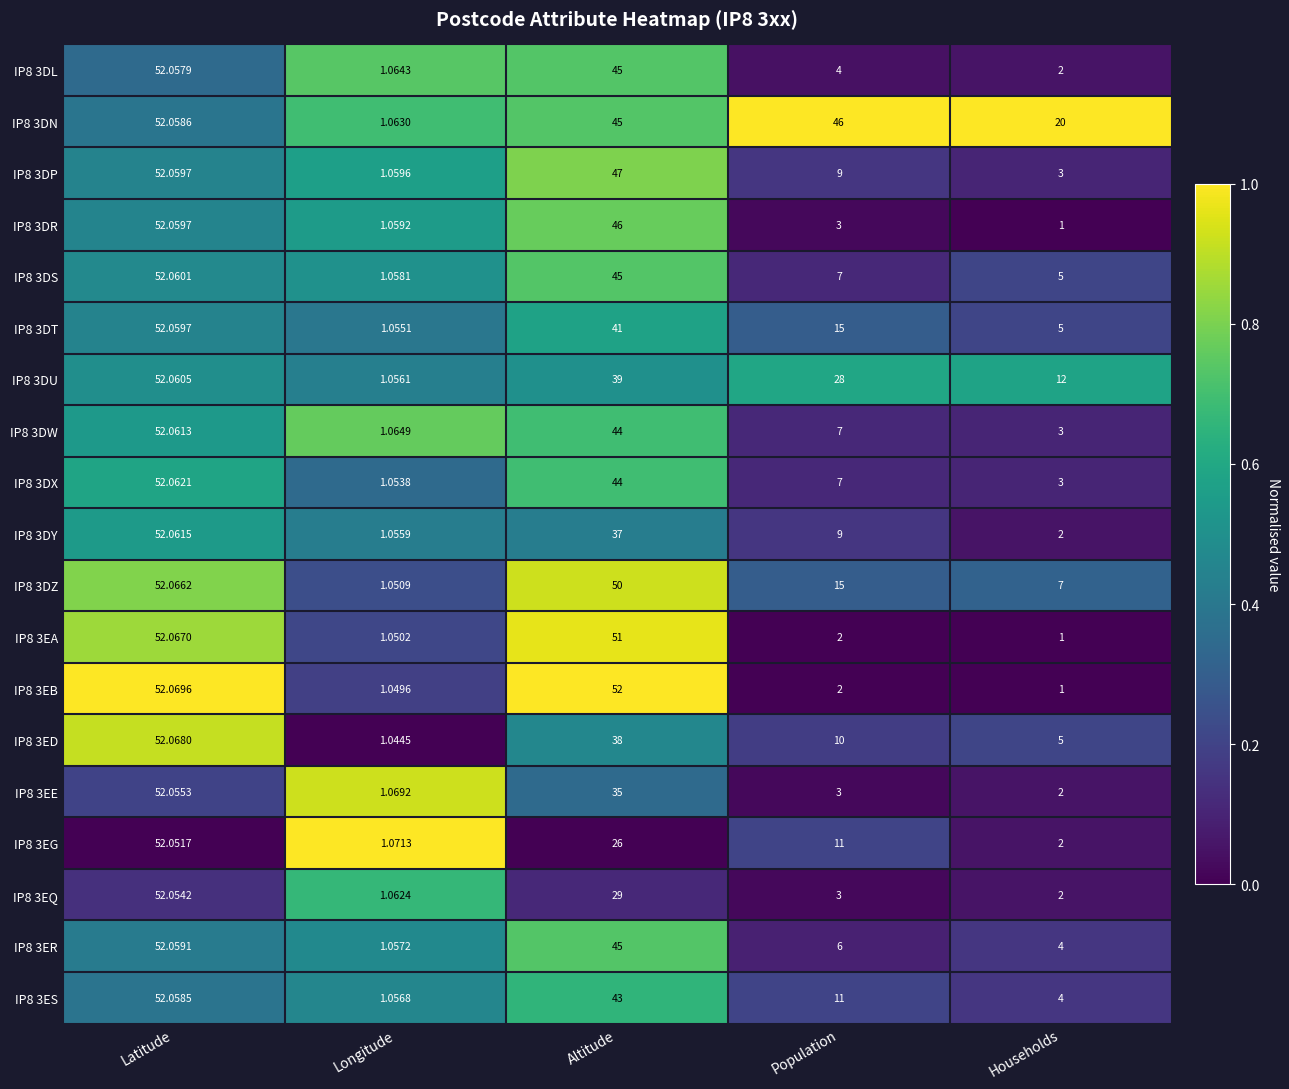

At which label is IP8 3DN closest to 26?

Households